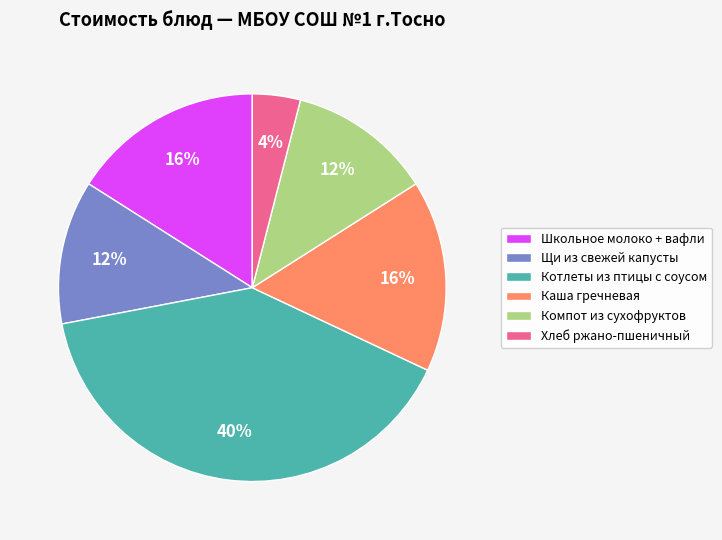

Does Щи из свежей капусты represent more than half of the total?

No